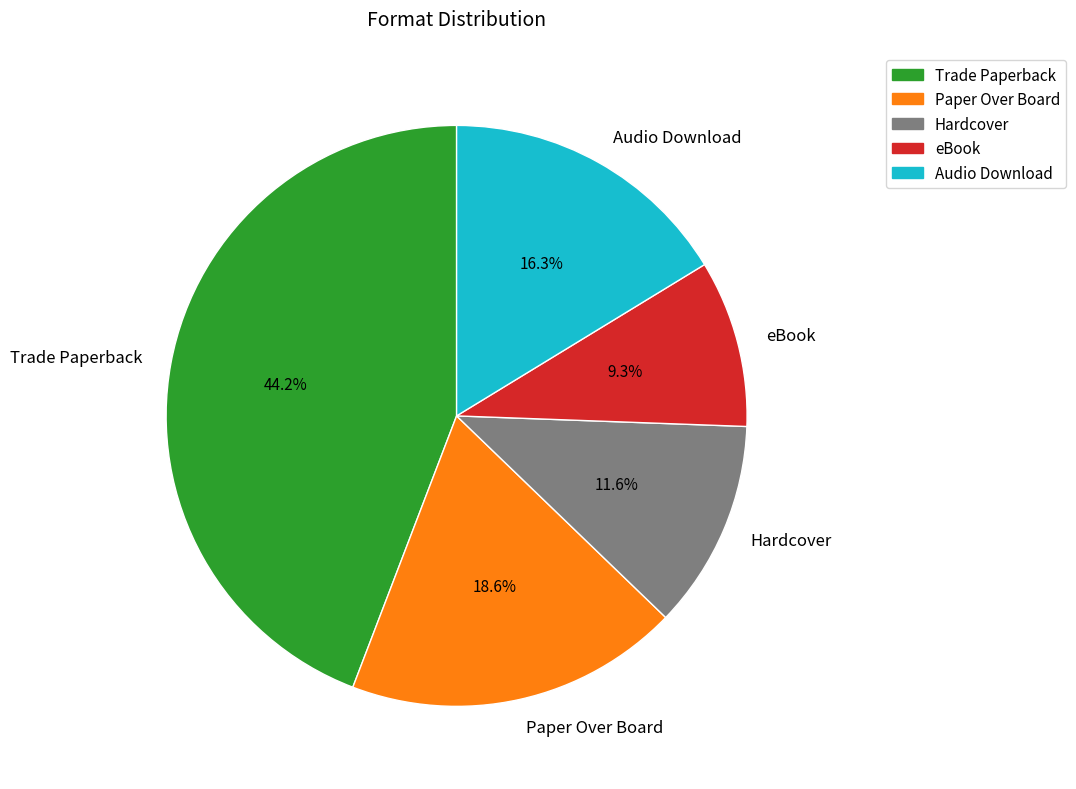

Which category has the smallest portion of the pie?

eBook